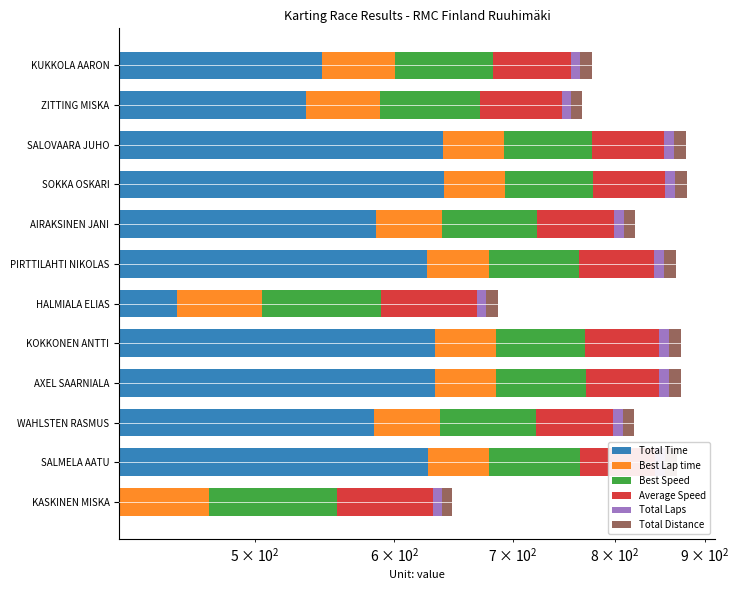

What is the value of the Best Speed bar at the 5th from the left?

85.2